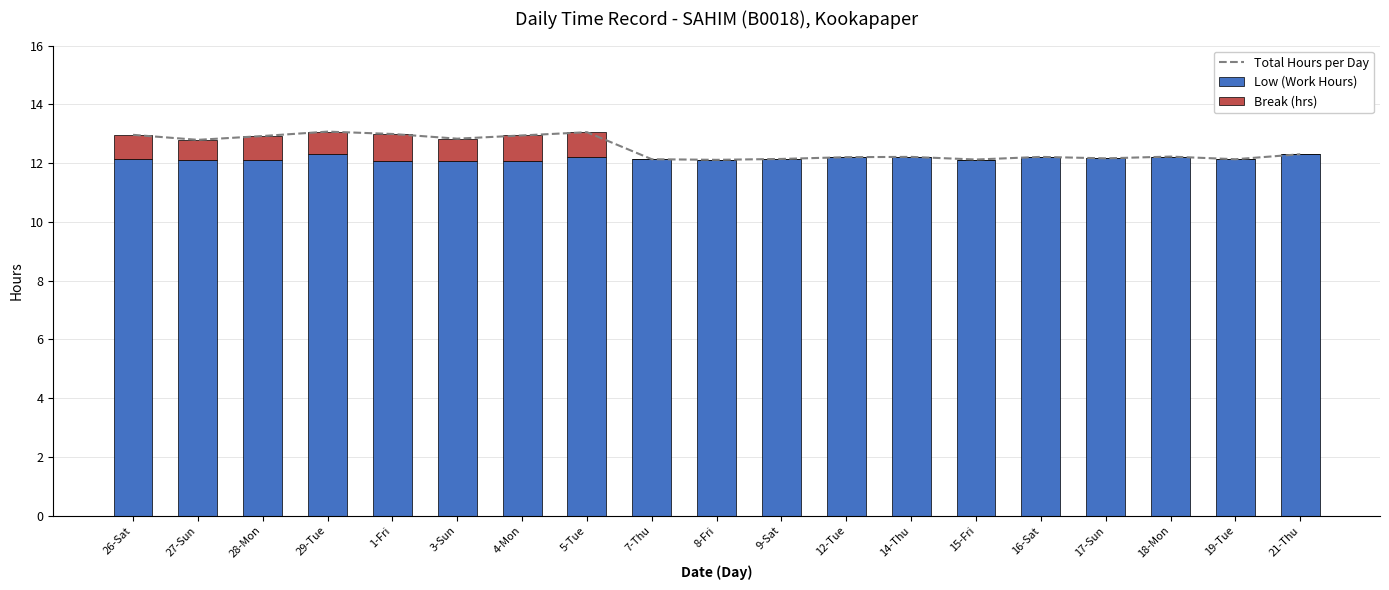

List the labels in order of Low (Work Hours) value, smallest first.

4-Mon, 1-Fri, 3-Sun, 27-Sun, 28-Mon, 8-Fri, 15-Fri, 26-Sat, 7-Thu, 19-Tue, 9-Sat, 17-Sun, 12-Tue, 14-Thu, 16-Sat, 5-Tue, 18-Mon, 21-Thu, 29-Tue